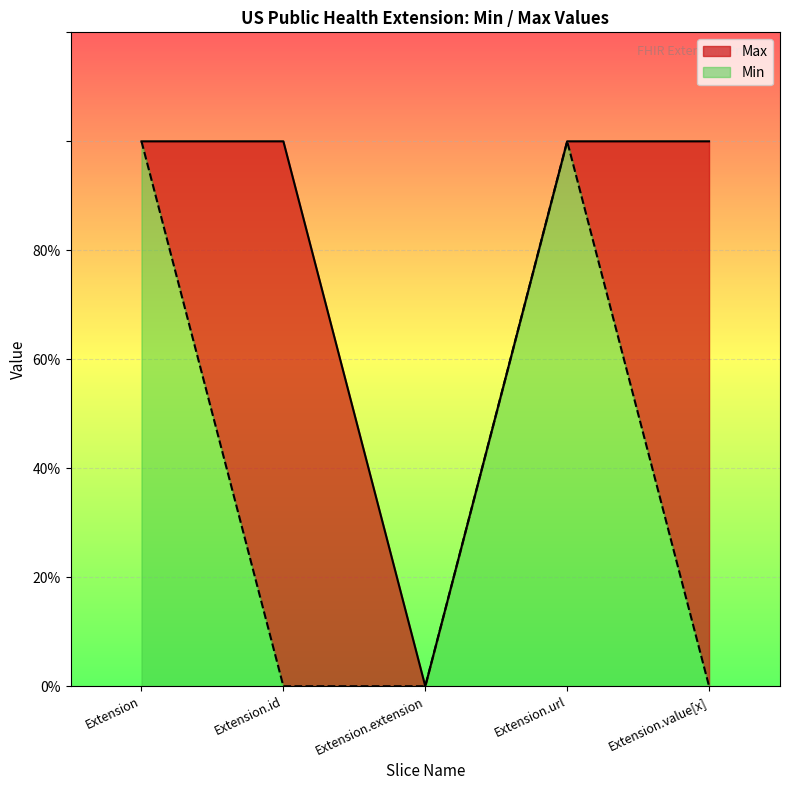

Which category has the lowest value across all series?

Extension.extension